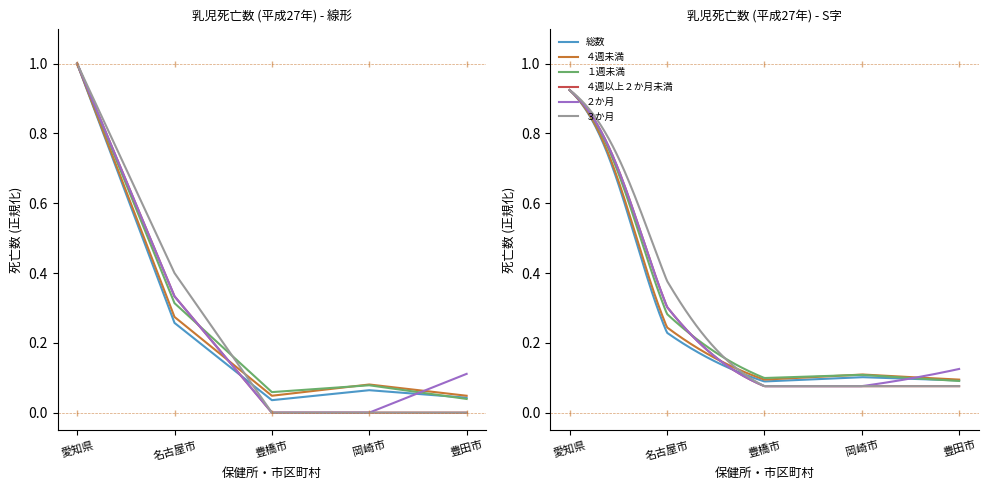

At which category does ４週未満 reach its first local peak?

岡崎市